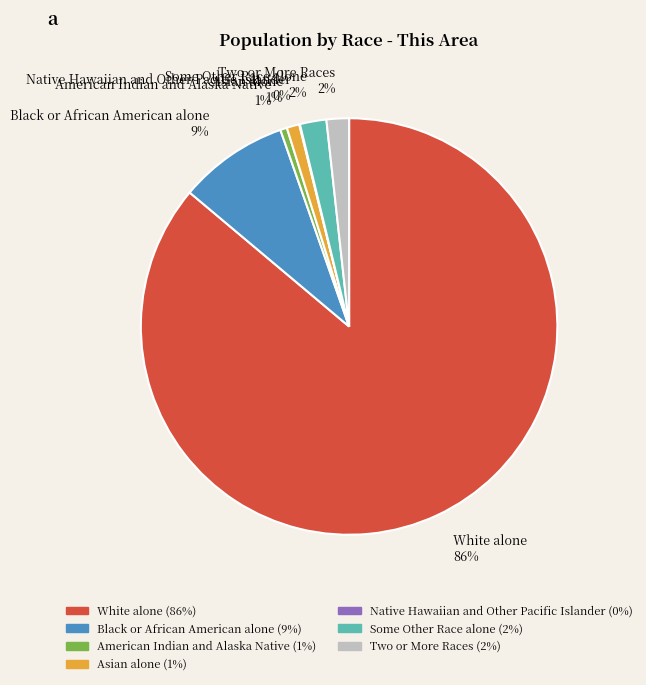

The Asian alone slice represents 1% of the pie. True or false?

True